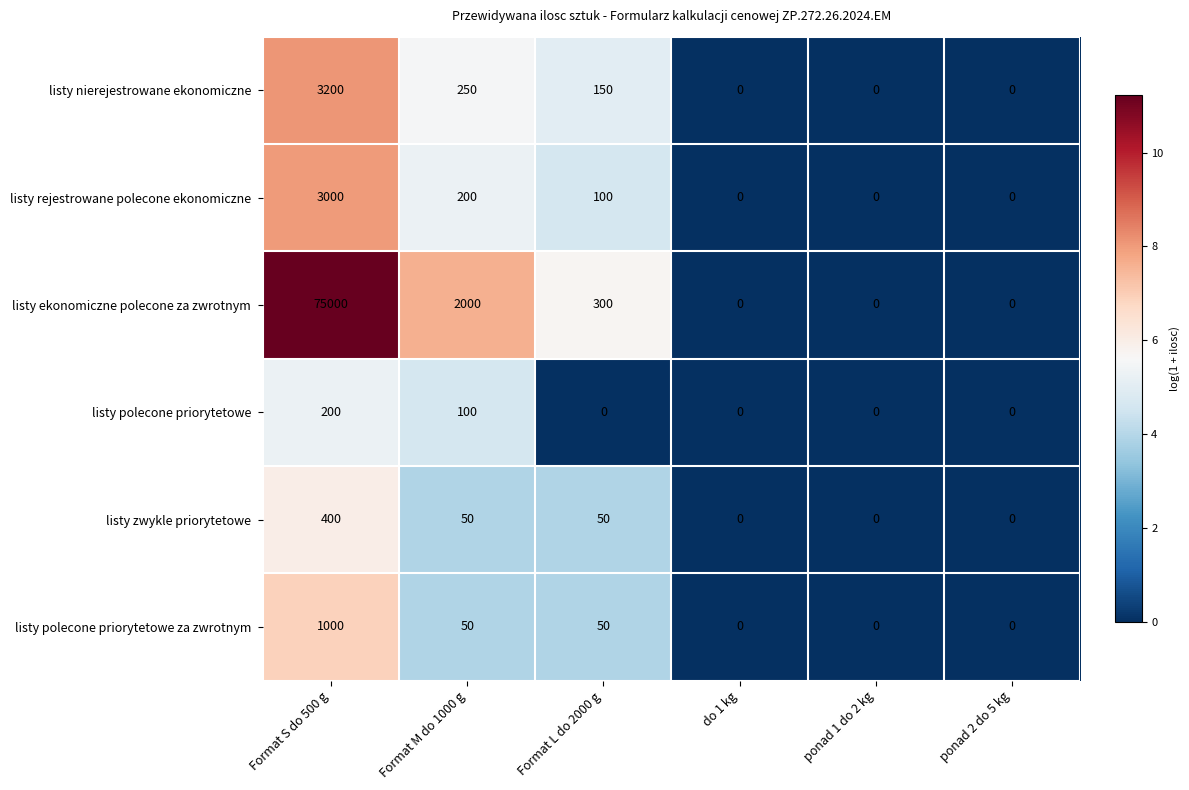

What is the approximate value of listy polecone priorytetowe at Format S do 500 g, to the nearest 5?

200